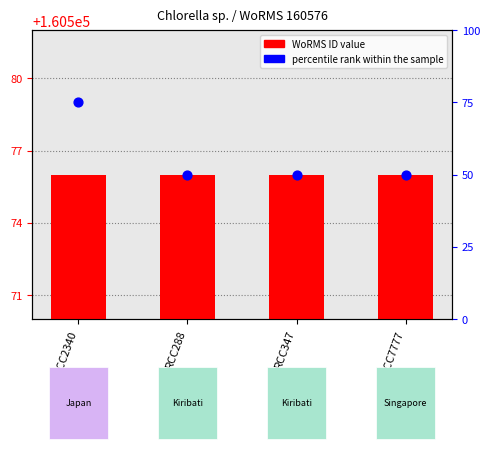

At how many categories does at least one series exceed 16612?

4